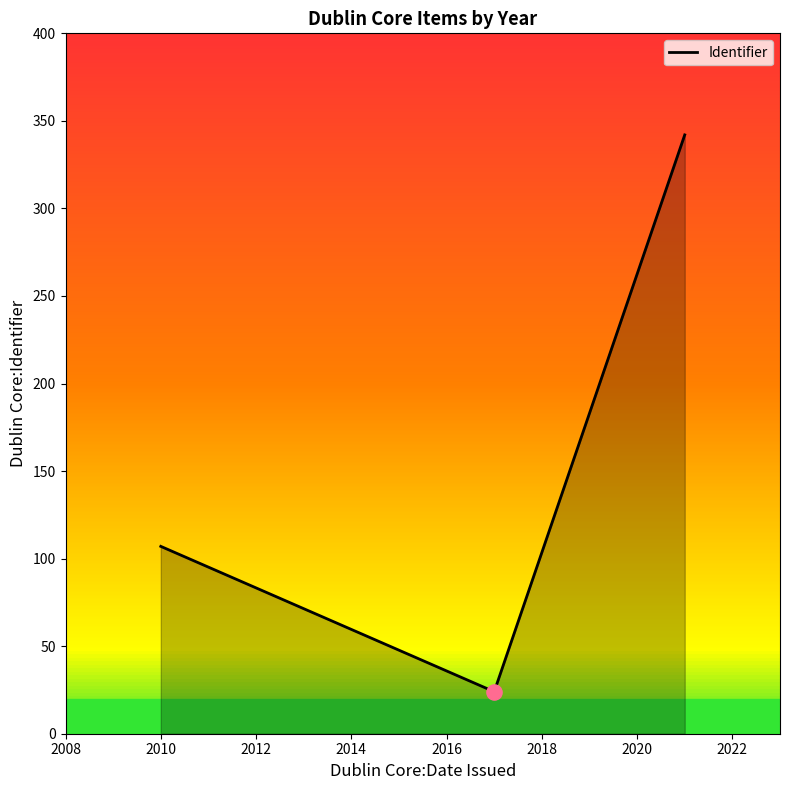

What is the minimum value shown in the chart?

24